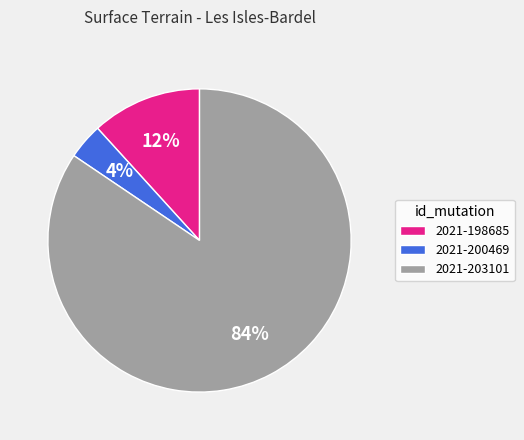

Combined, do 2021-203101 and 2021-198685 account for over 50%?

Yes